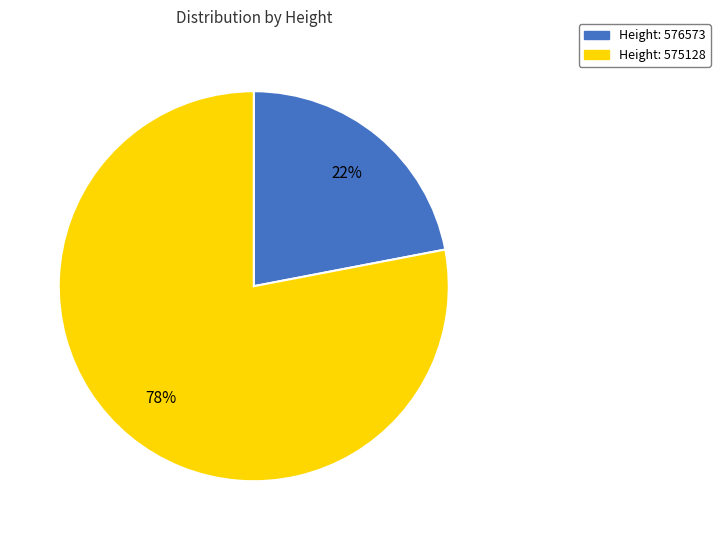

Count the number of slices in the pie.

2